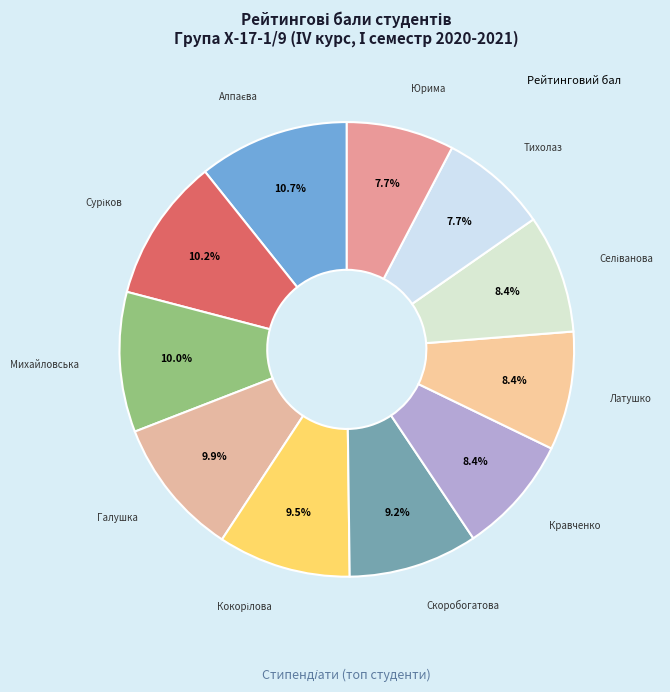

To the nearest percent, what is the difference between the largest and smallest slice percentages?

3%